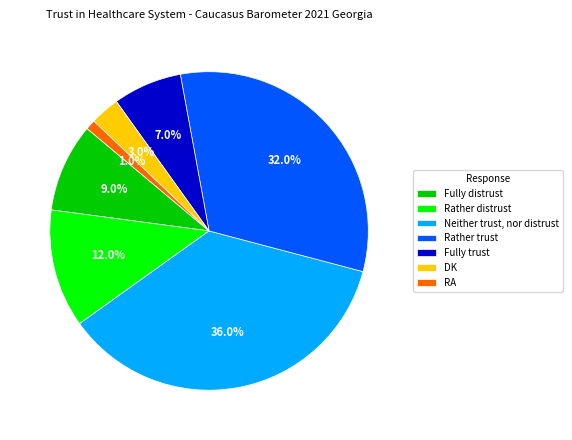

How many segments does this pie chart have?

7